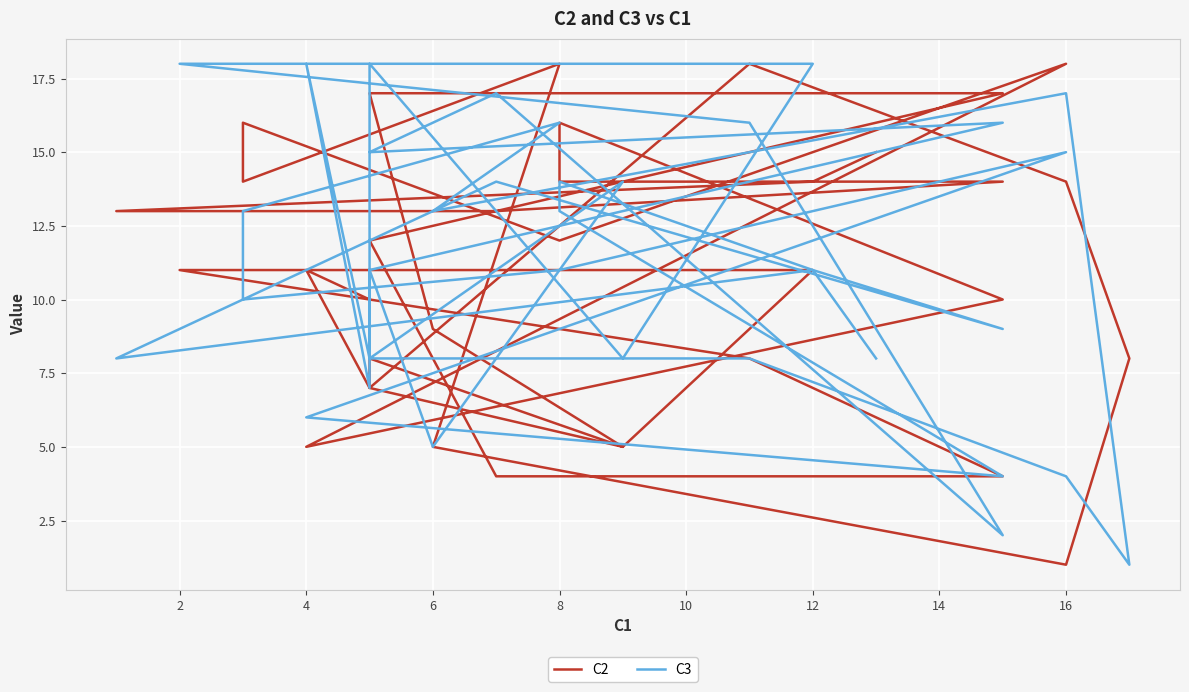

What is the average value of the C2 series?

11